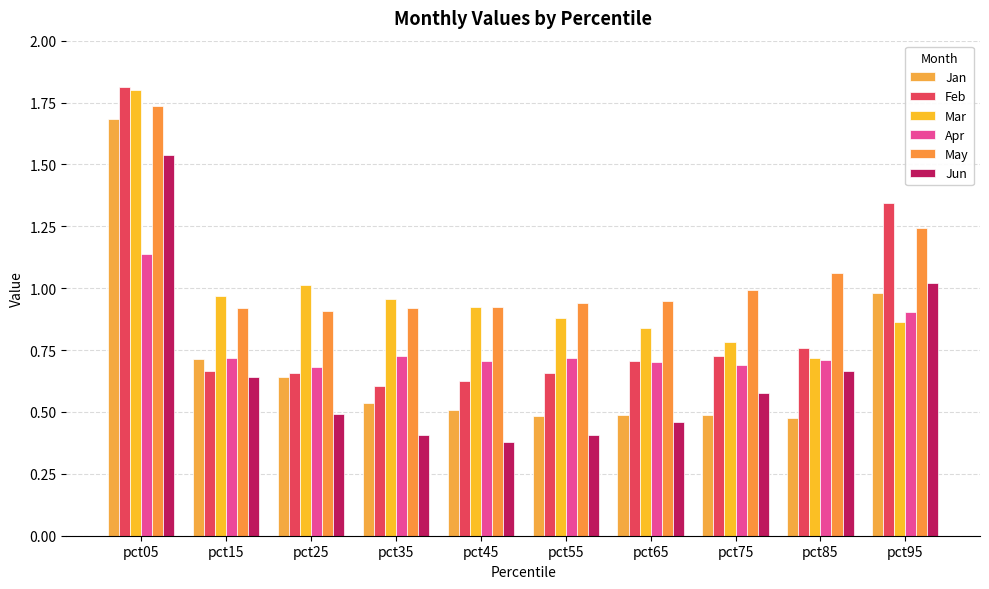

Which label corresponds to the largest value in the chart?

pct05